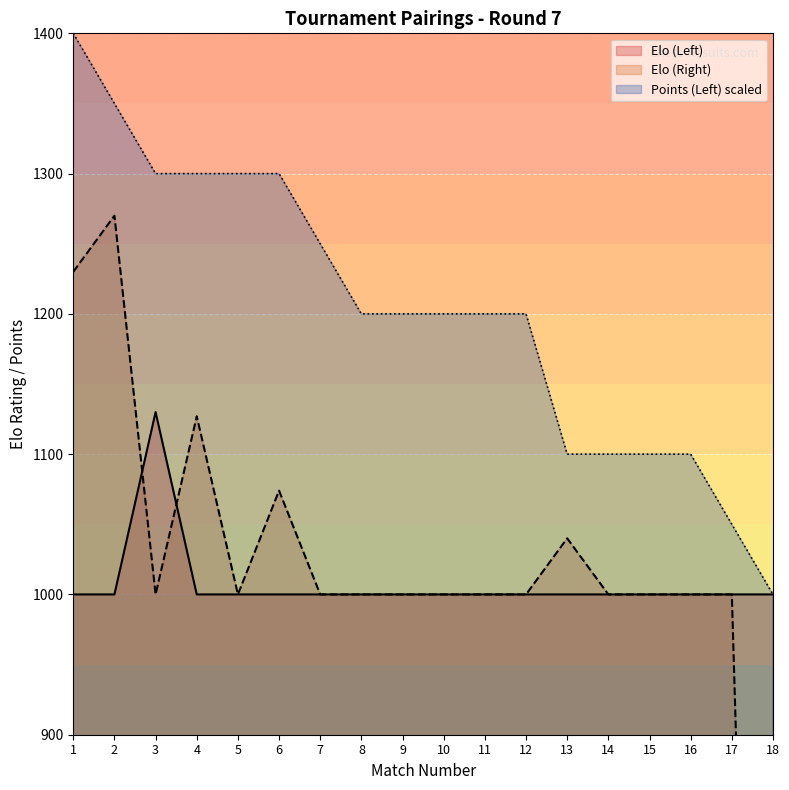

True or false: Elo (Left) and Points (Left) intersect in this chart.

False